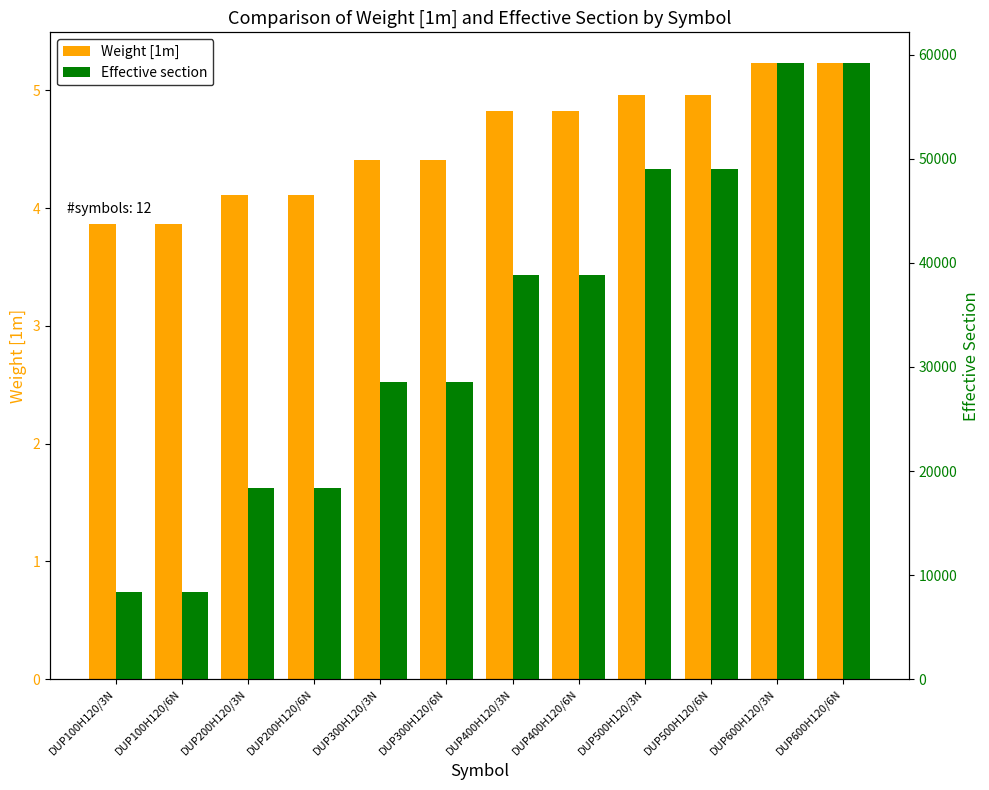

What is the greatest value displayed?

59200.0